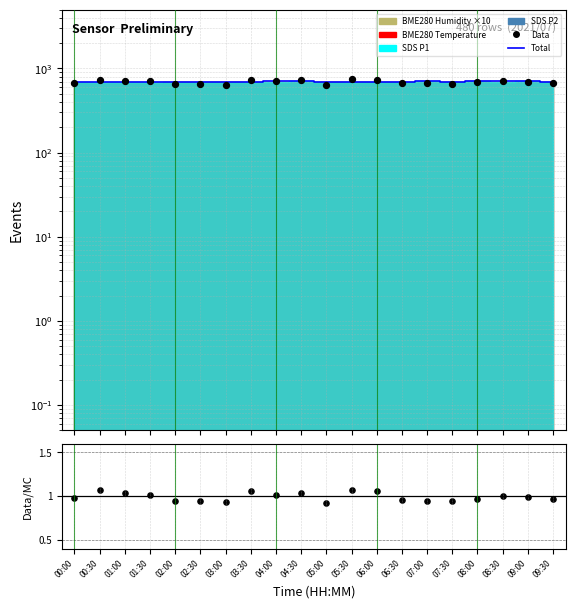

At how many categories does at least one series exceed 44?

20